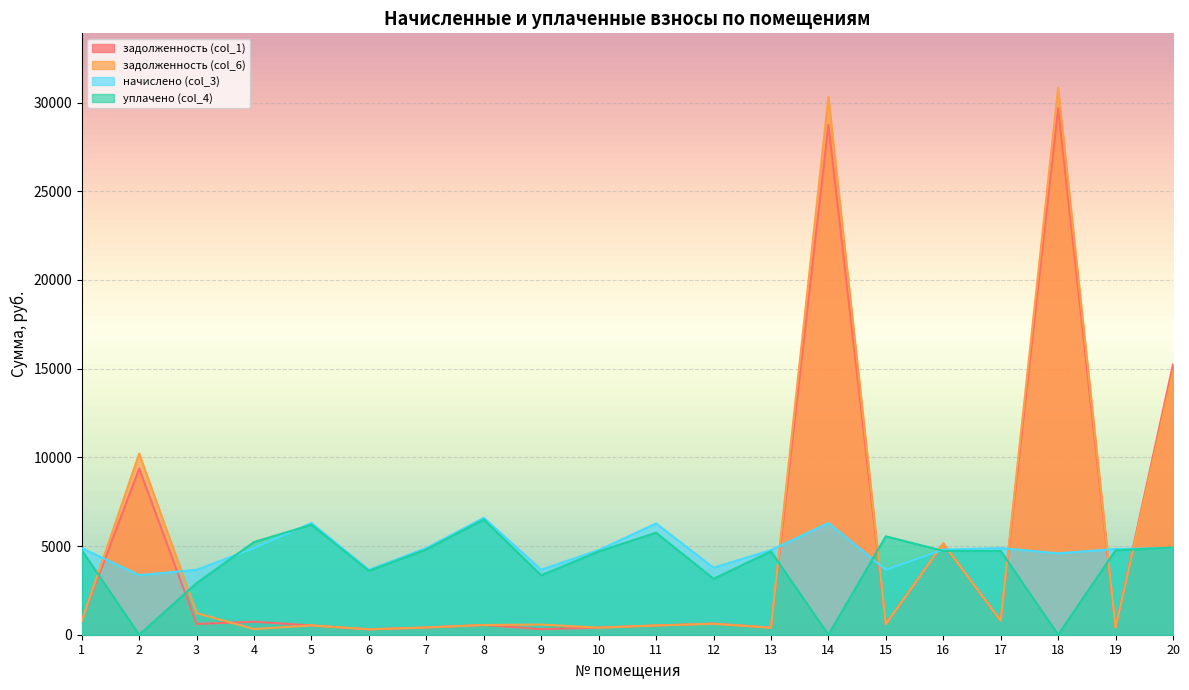

At which category does уплачено (col_4) reach its first local valley?

2